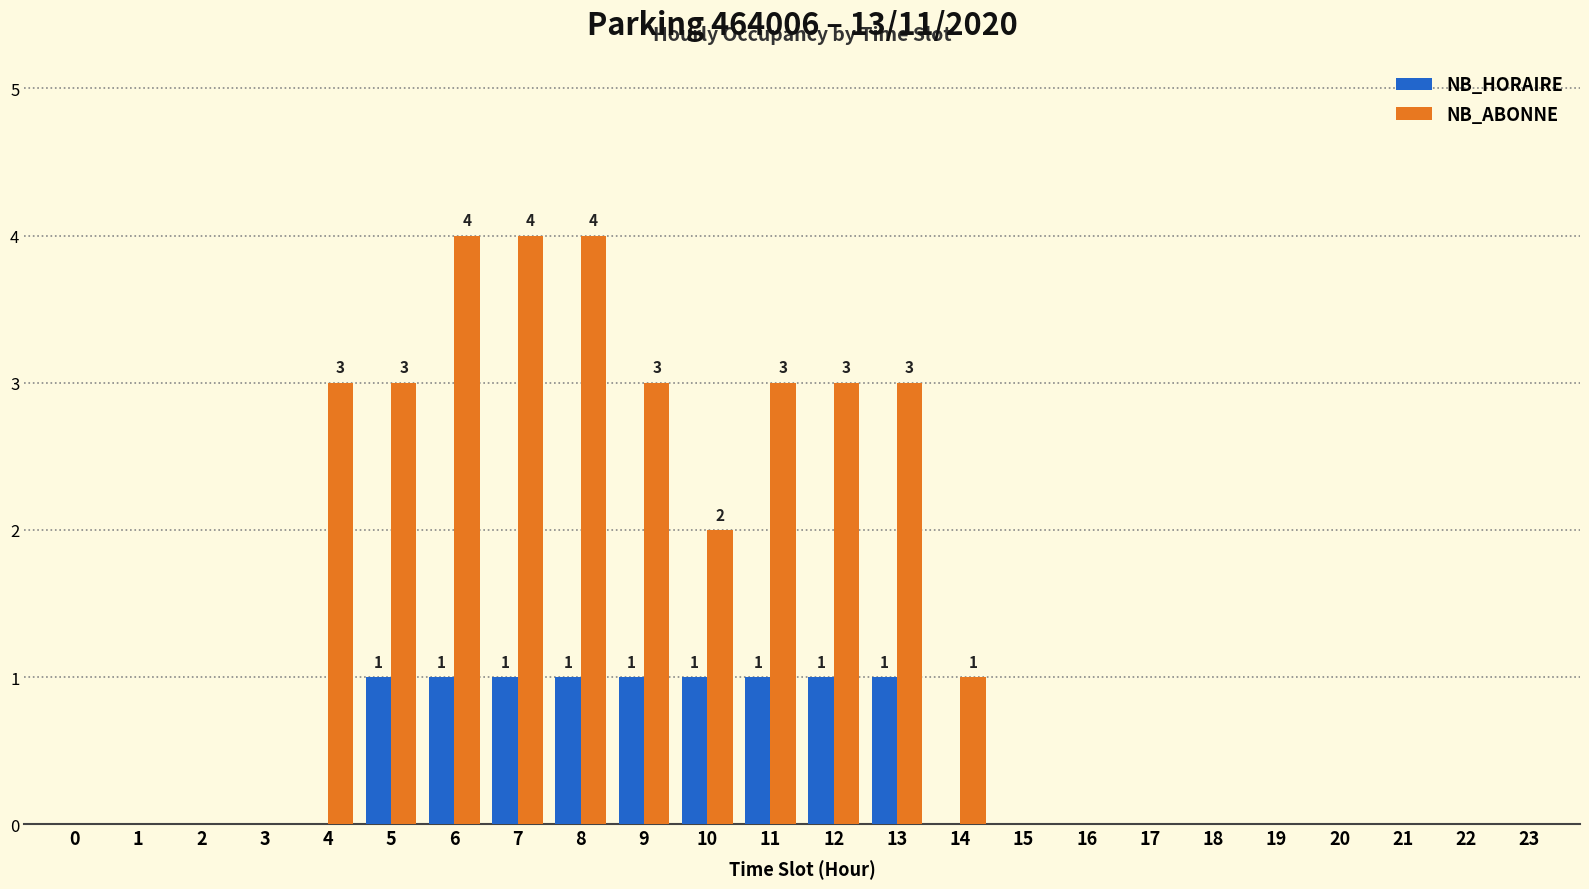

Which series changed the most between 3 and 9?

NB_ABONNE